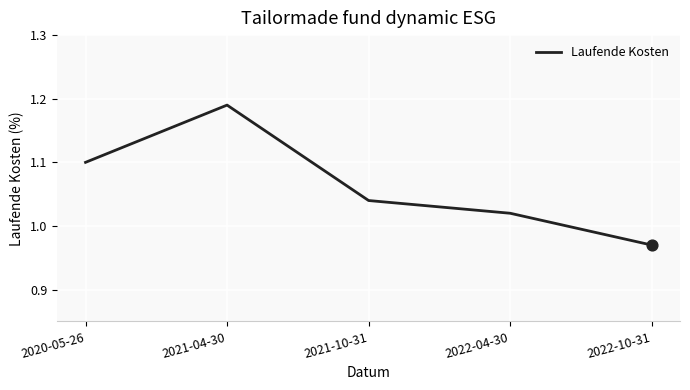

Approximately how many times larger is the value at 2022-04-30 compared to 2021-04-30?

0.9